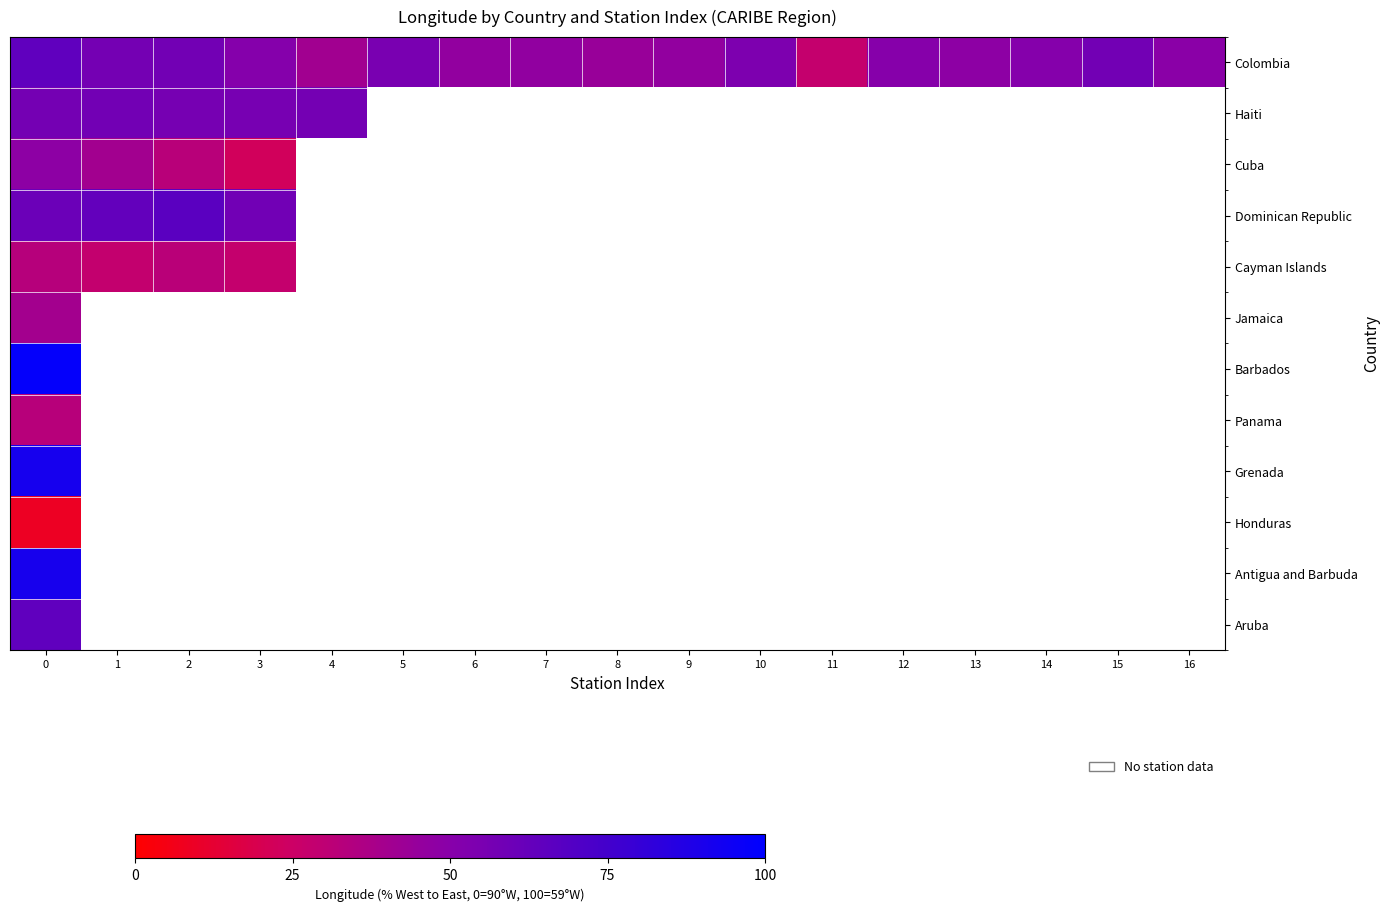

Which series has the widest spread of values?

Colombia